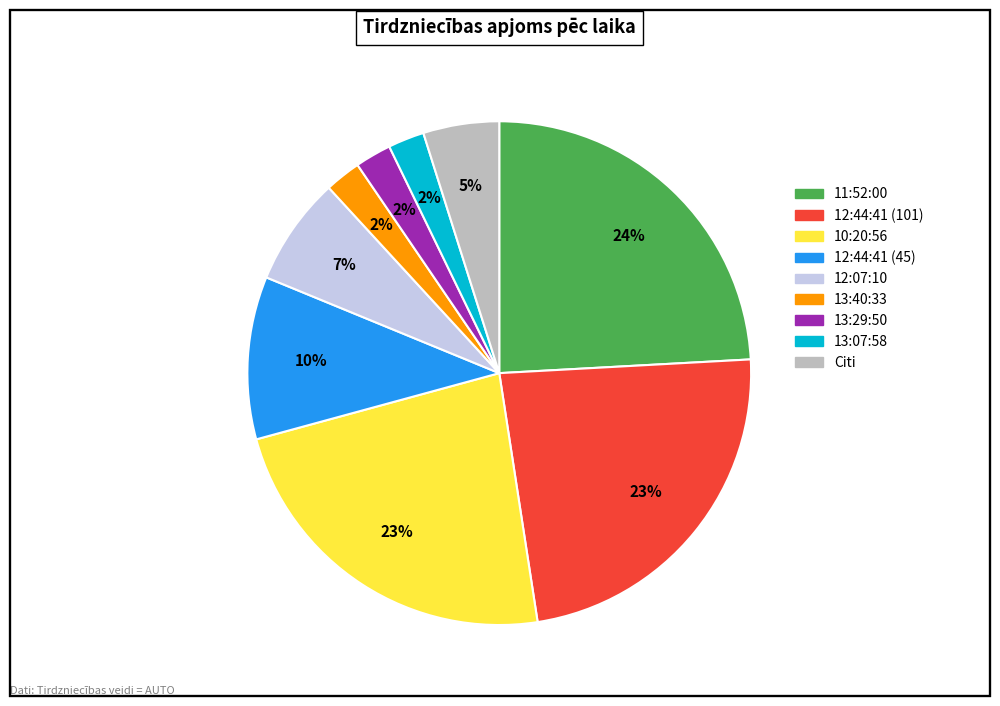

Does any single category account for the majority?

No